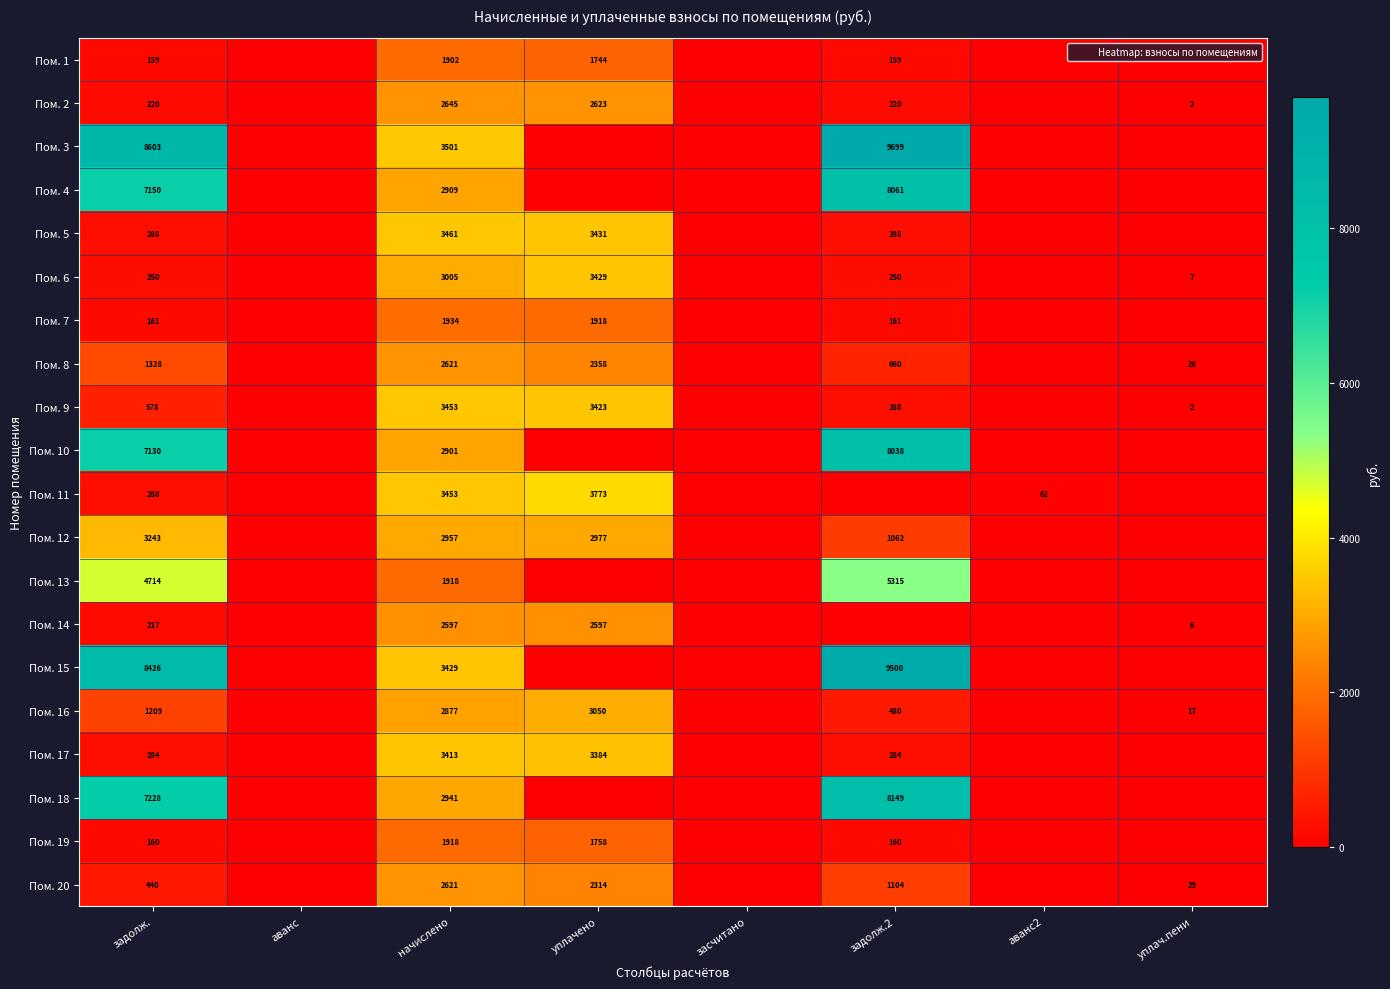

At which category is the sum across all series the highest?

начислено